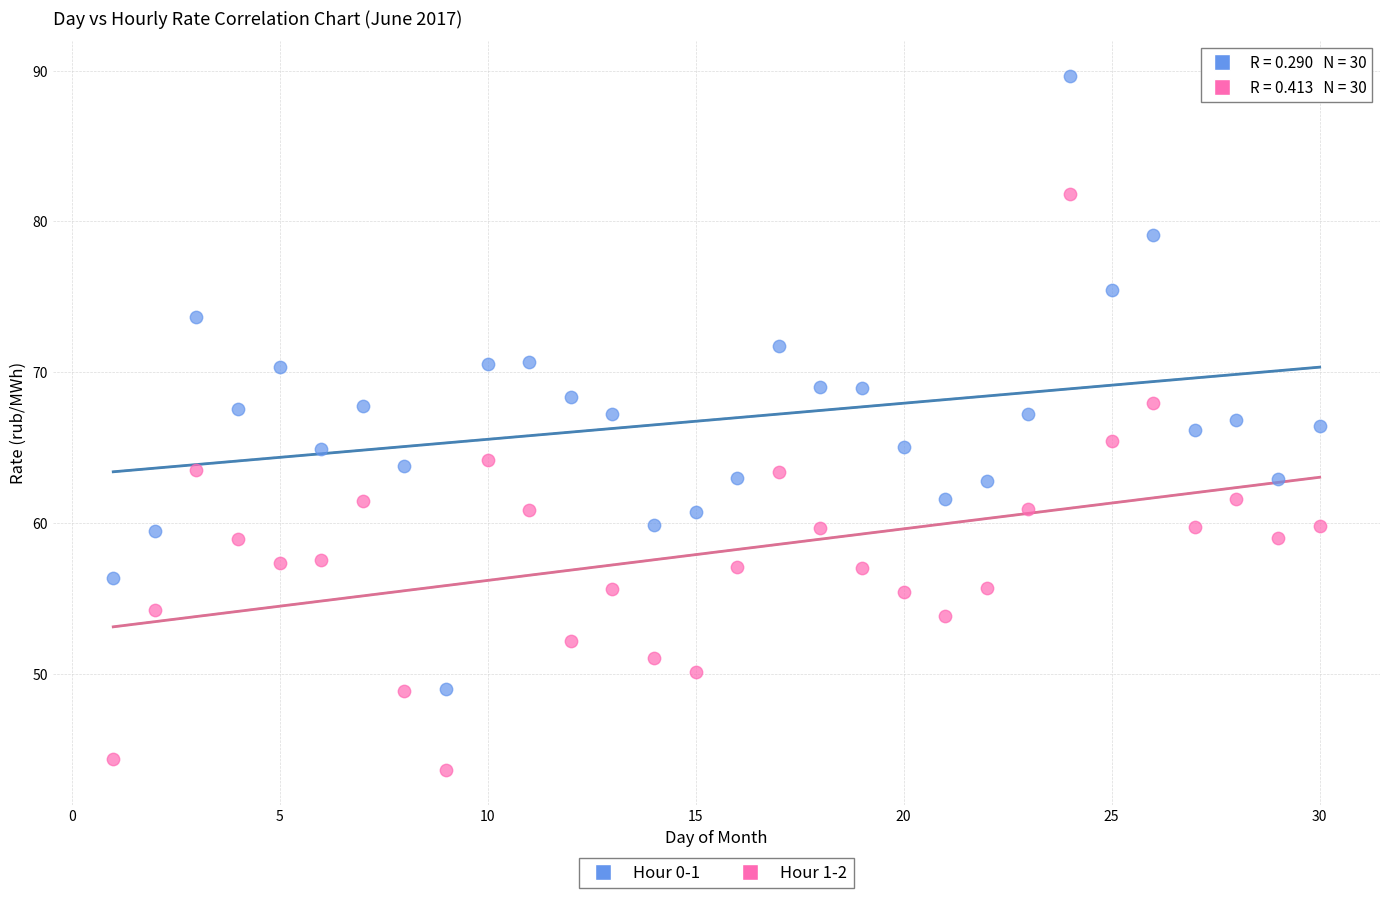

Across all data points, what is the range of Y values (max minus min)?

46.1